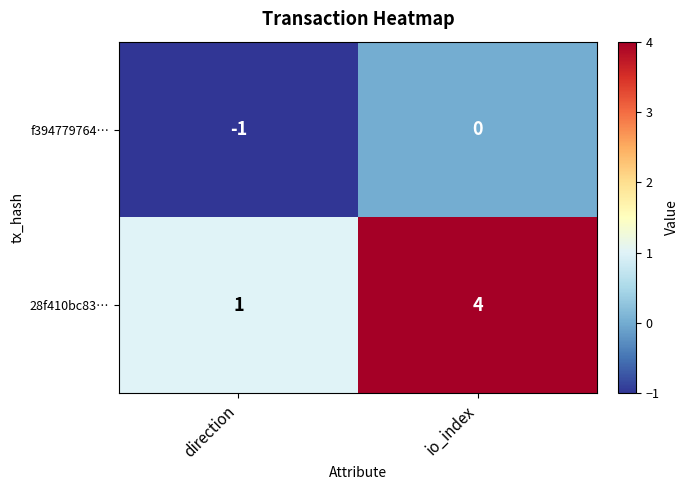

Rank the series by their maximum value, from lowest to highest.

f394779764…, 28f410bc83…